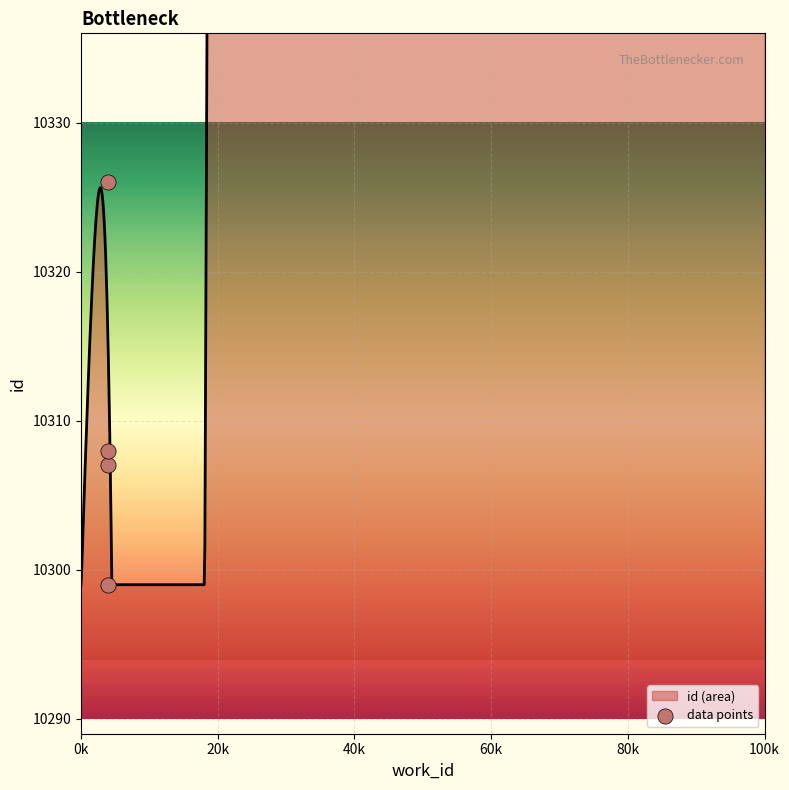

What is the change in value from 3970 to 3970?

+27